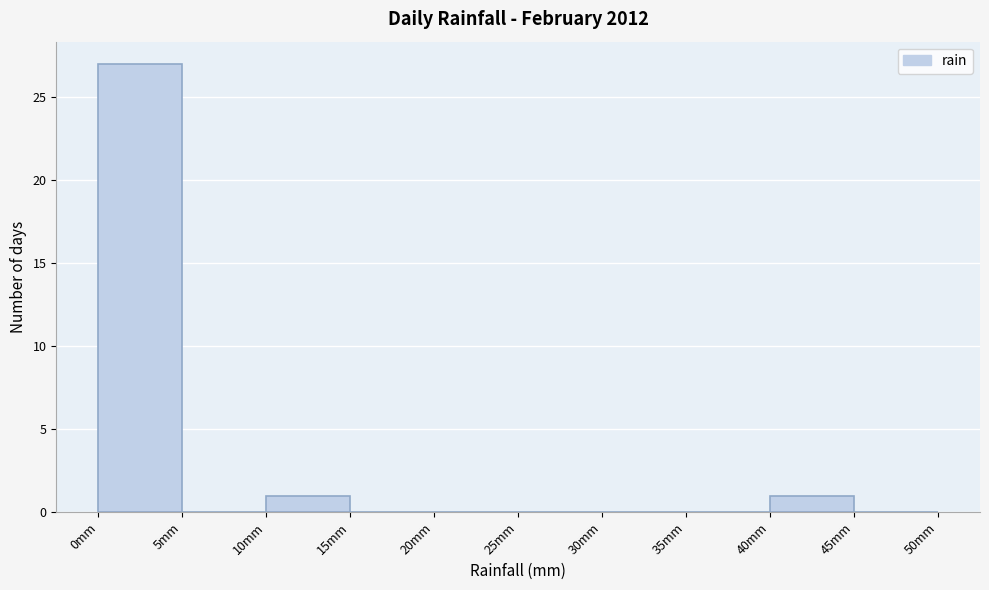

What is the height of the bar covering 0 to 5 on the x-axis? The values are not printed on the chart, so give them approximately, as read against the axis.

27